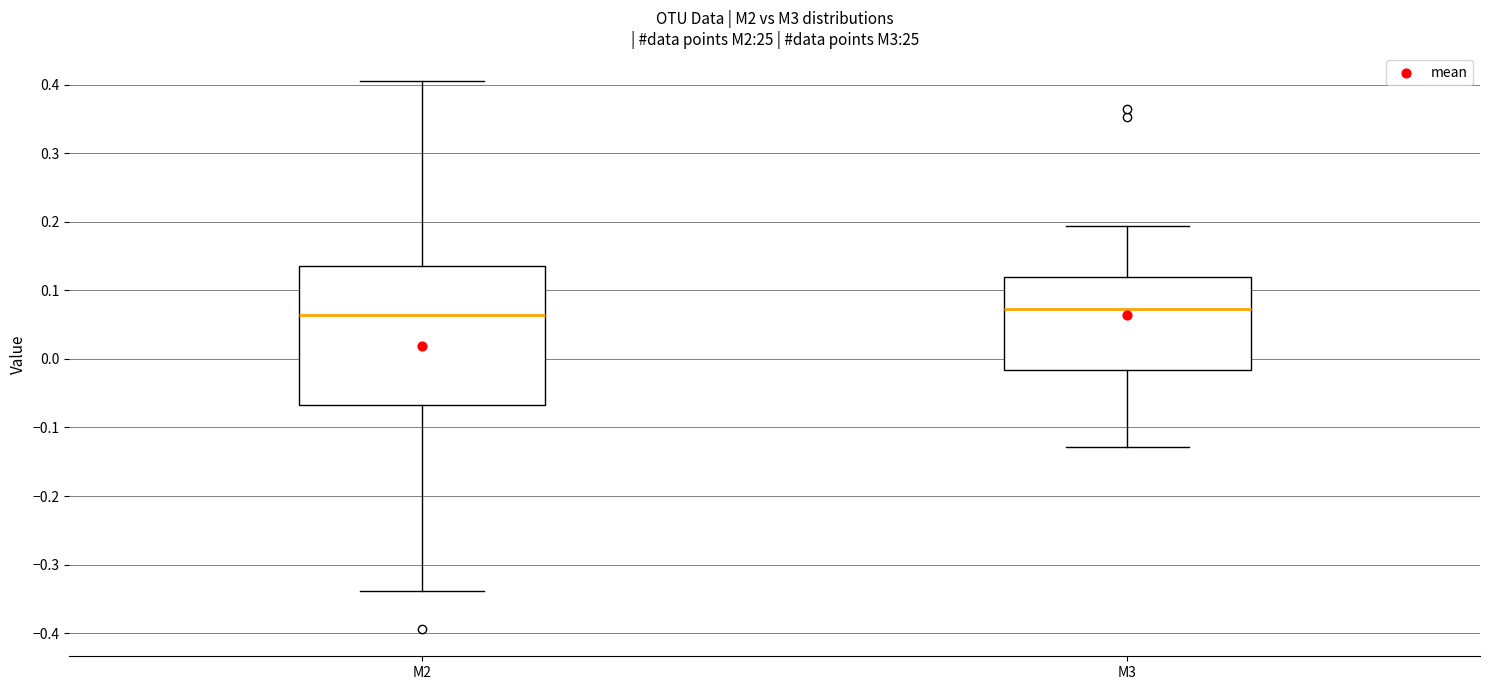

Comparing the boxes themselves (not the whiskers), which one is the tallest?

M2